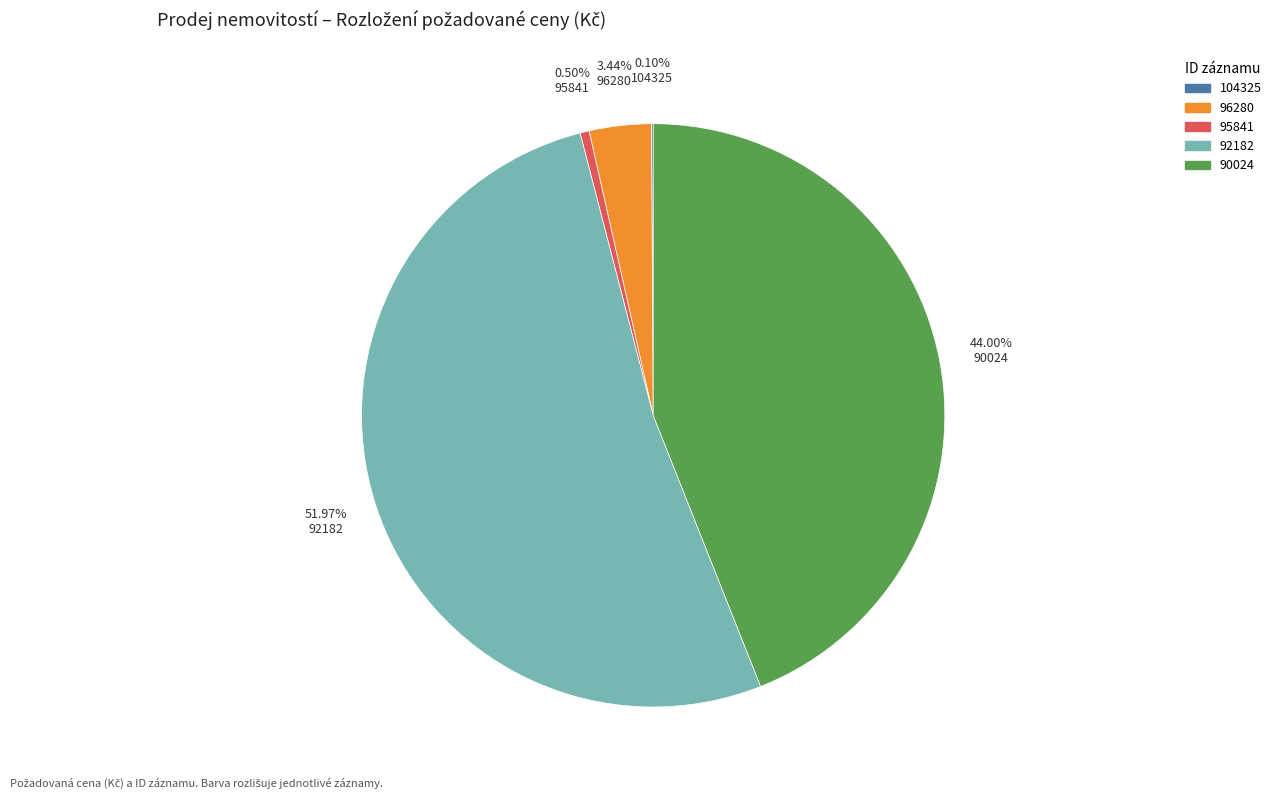

Which slice is the largest?

92182